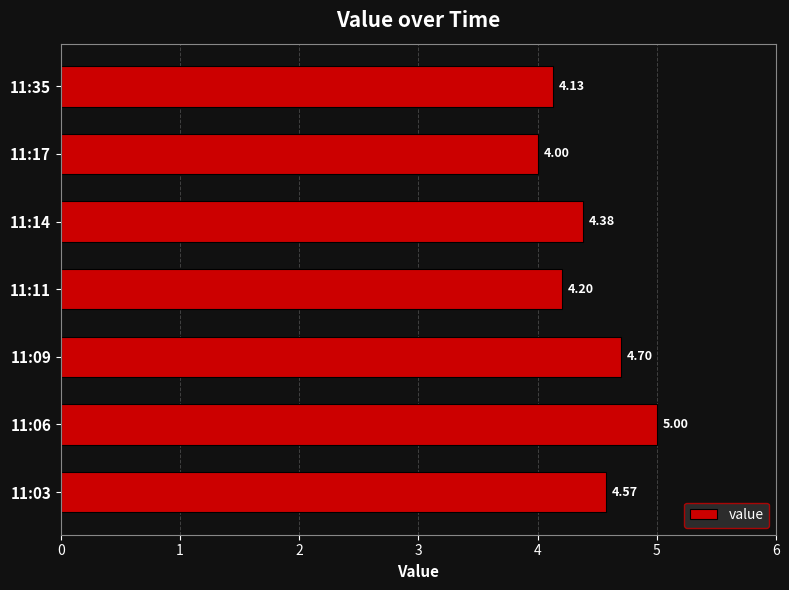

What is the minimum value shown in the chart?

4.0